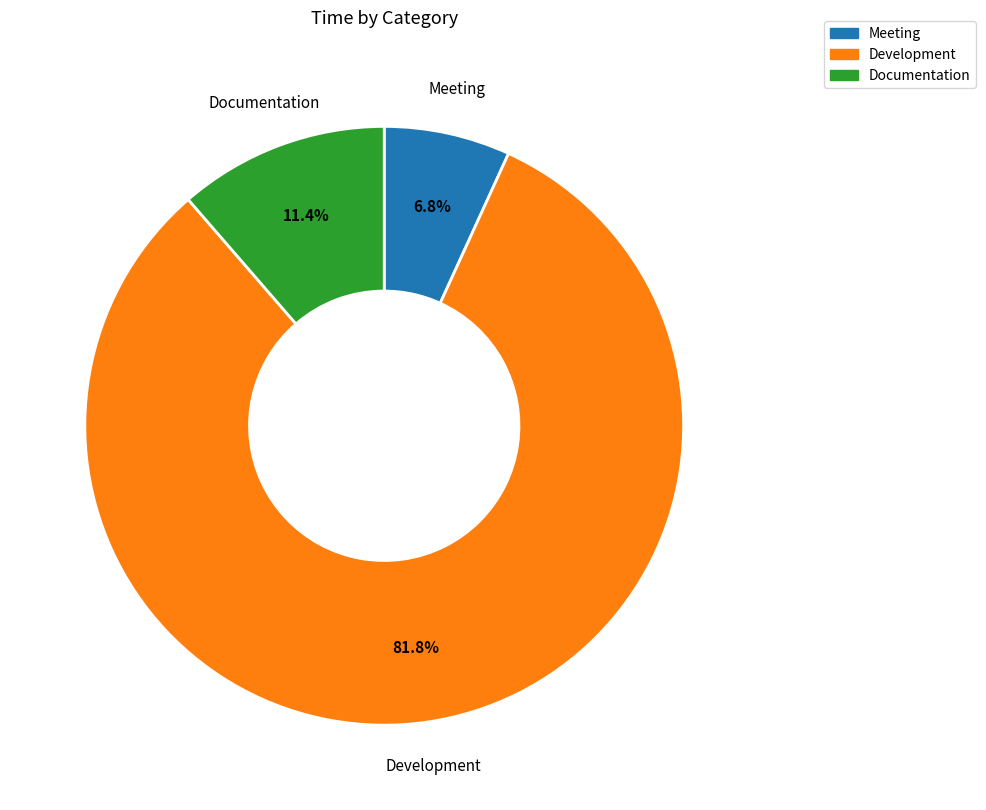

What is the ratio of the value at Development to the value at Documentation?

7.2